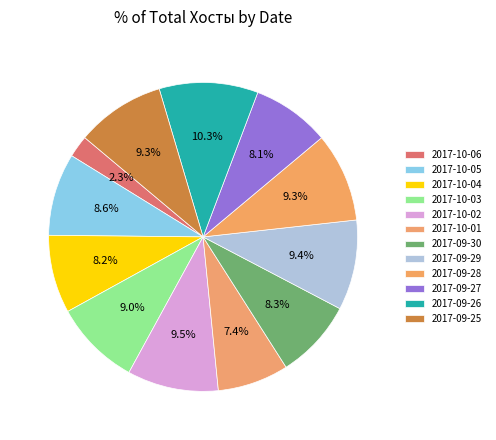

How many segments does this pie chart have?

12